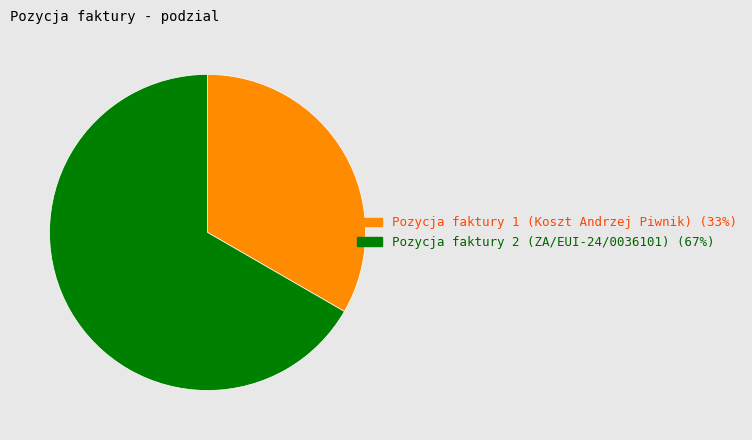

Which category has the smallest portion of the pie?

Pozycja faktury 1 (Koszt Andrzej Piwnik)